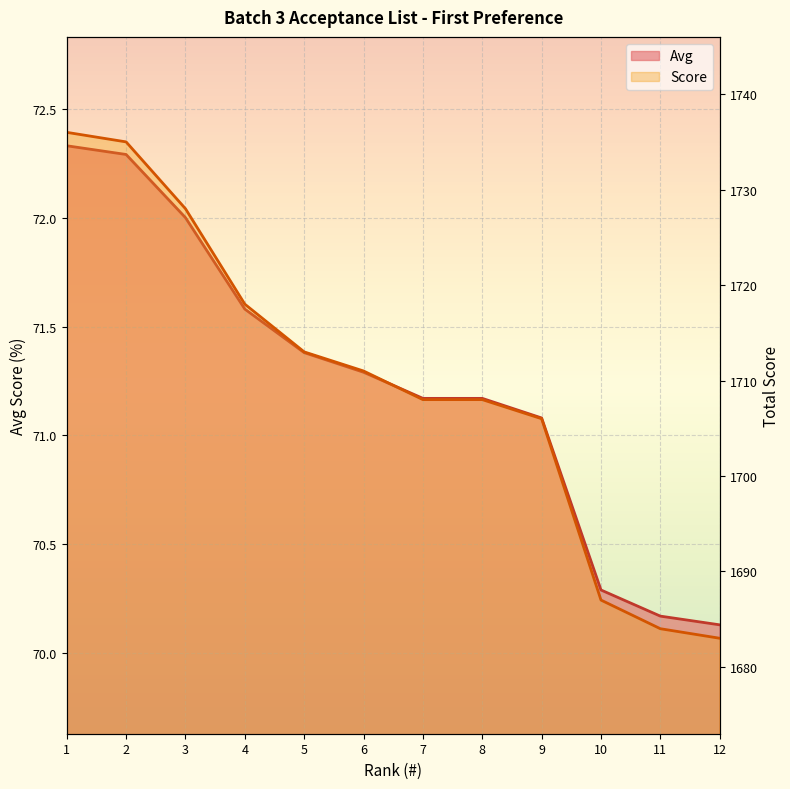

Between 1 and 8, which series saw the biggest shift?

Score